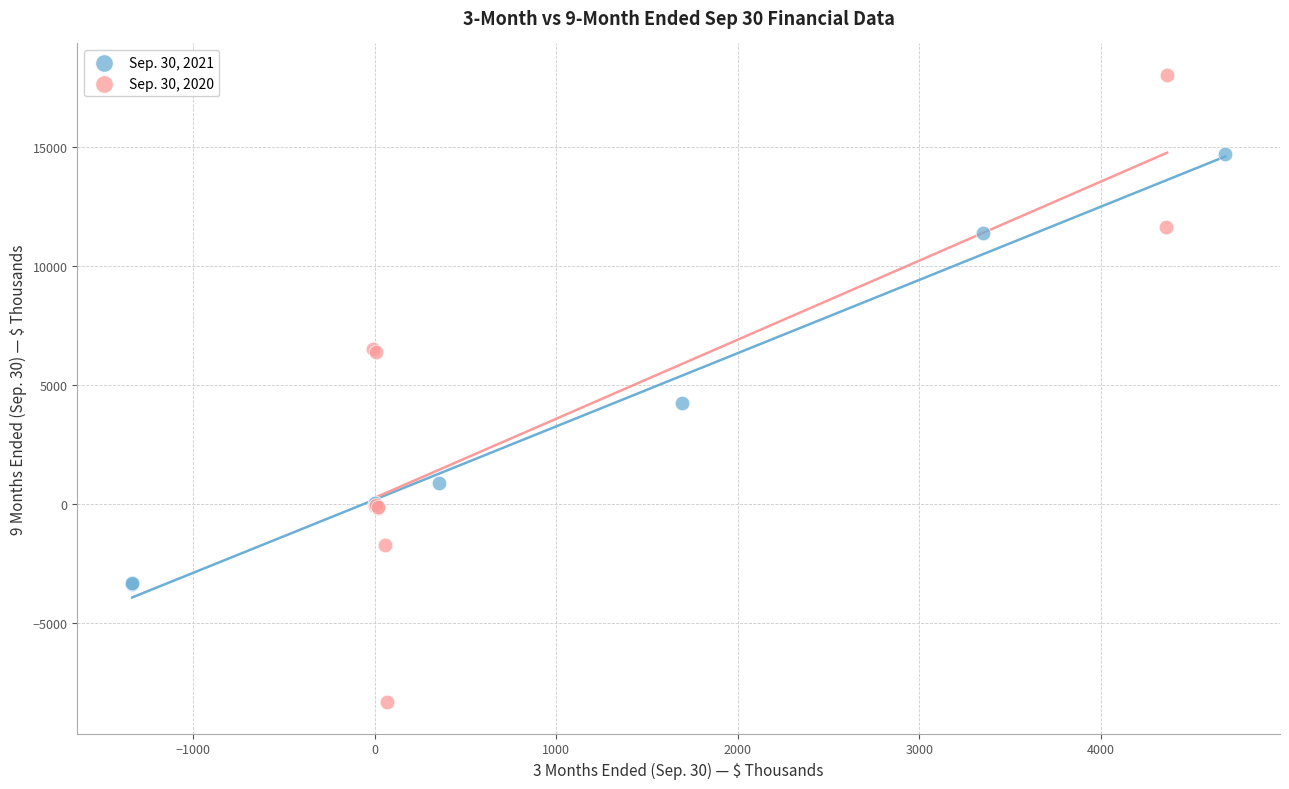

What are all the series names shown in the legend?

Sep. 30, 2021, Sep. 30, 2020